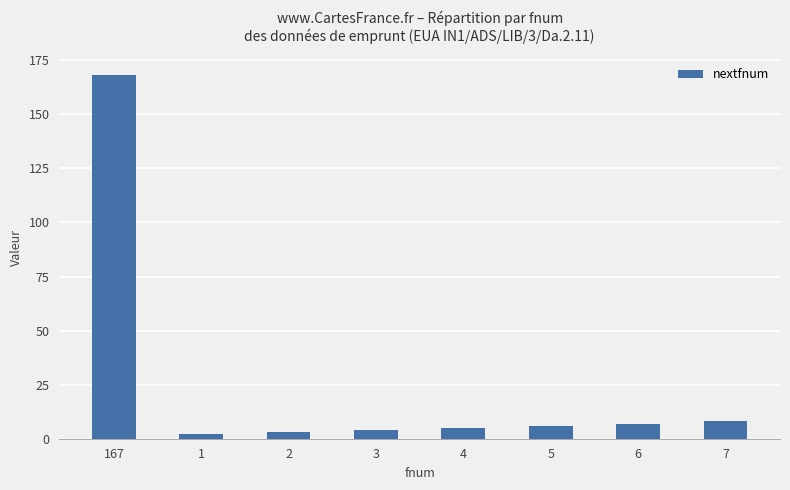

Approximately how many times larger is the value at 6 compared to 4?

1.4